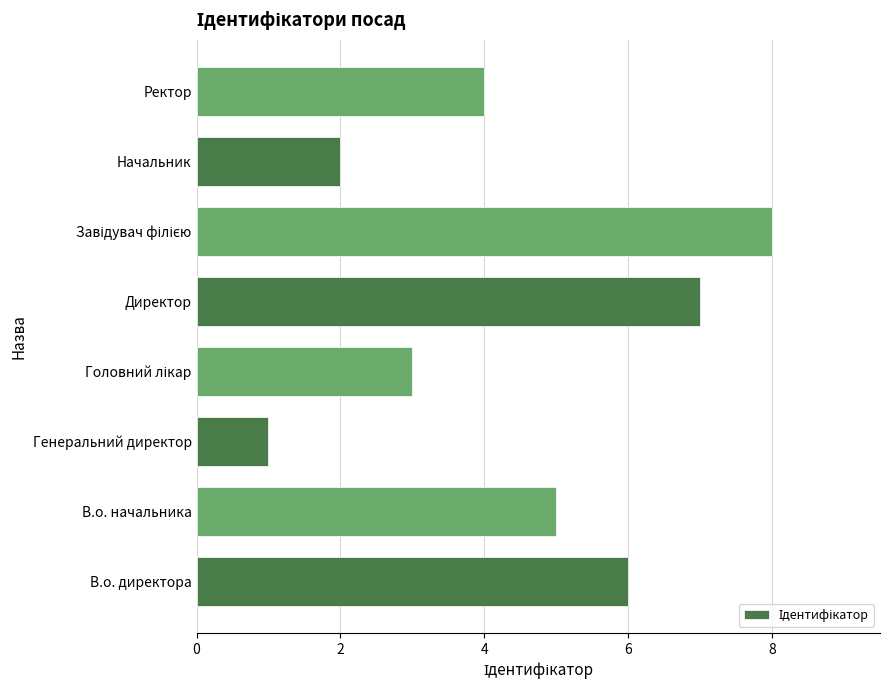

Reading bottom to top, list all the values displayed in this chart.

6	5	1	3	7	8	2	4